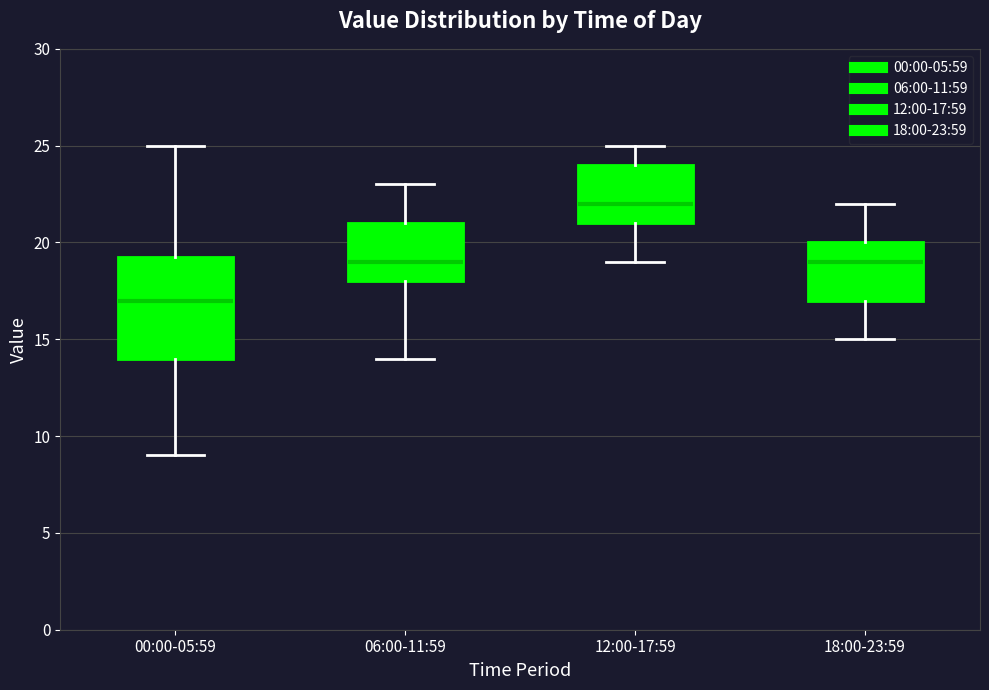

Which box is the tallest, from its lower edge to its upper edge?

00:00-05:59